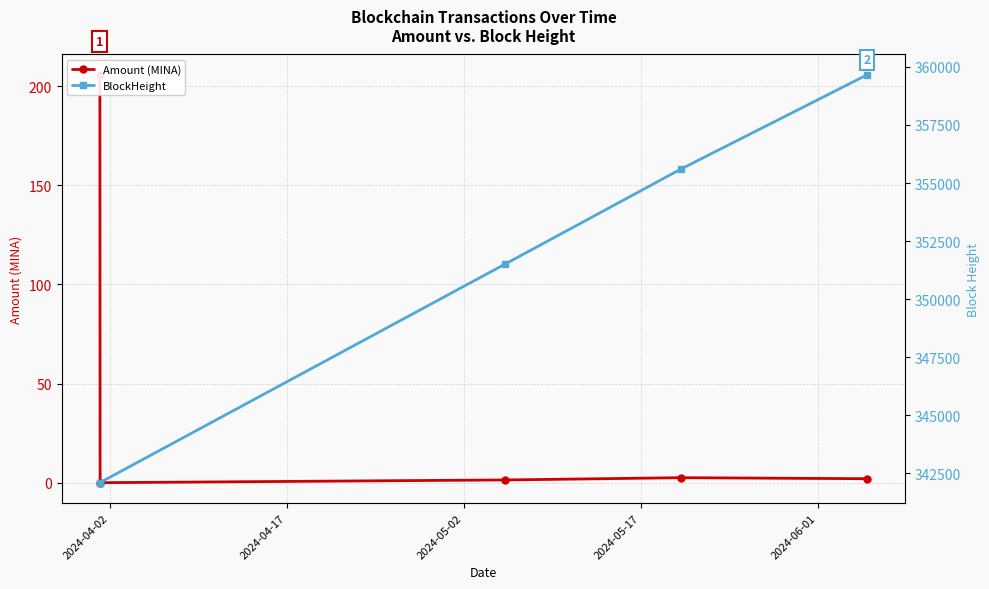

What is the total value across all series at 2024-04-02?

342304.6